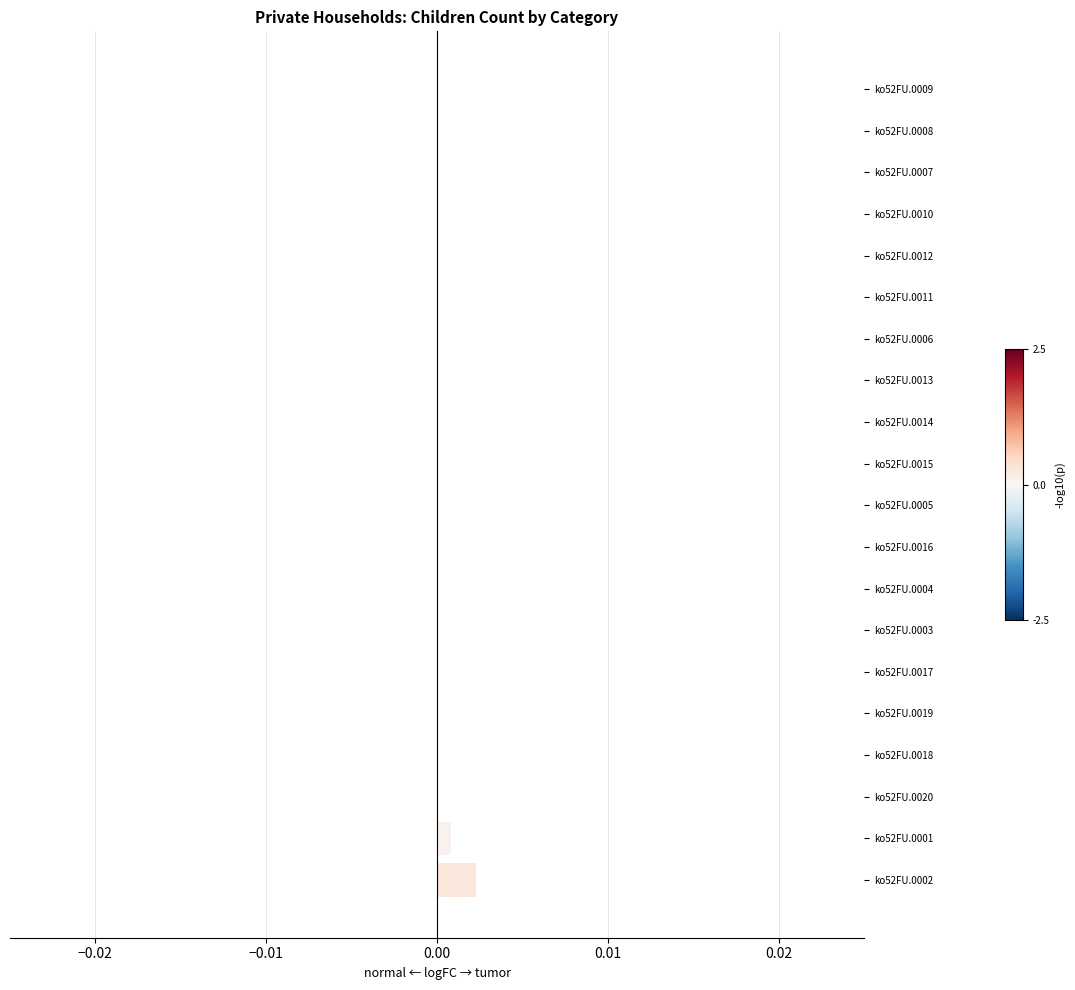

The chart shows a value of 0.0 at ko52FU.0014. True or false?

True